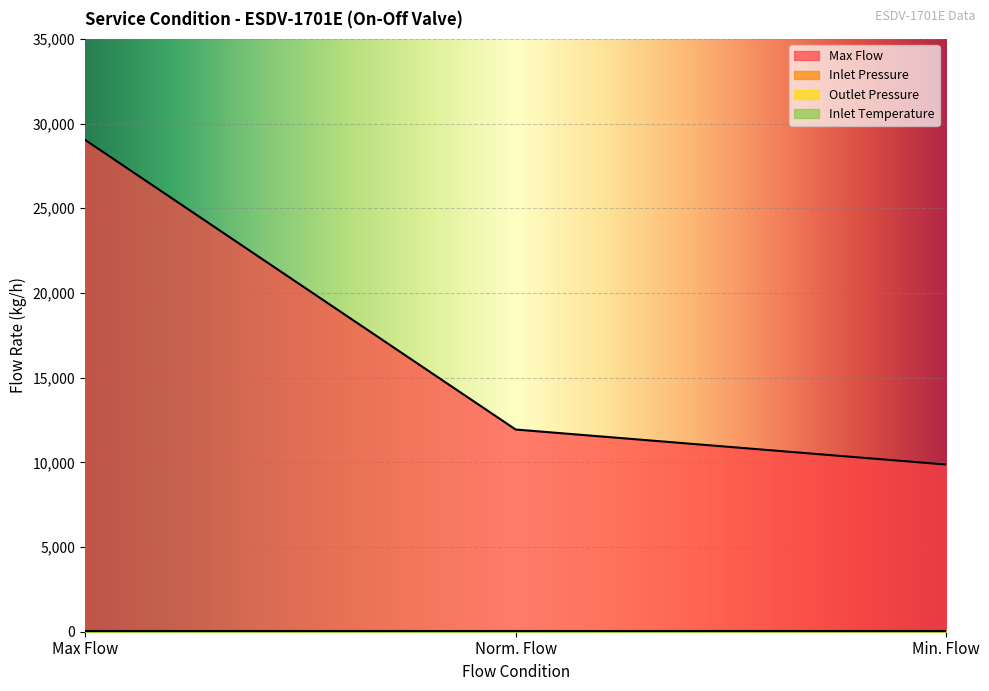

At which category is the sum across all series the highest?

Max Flow